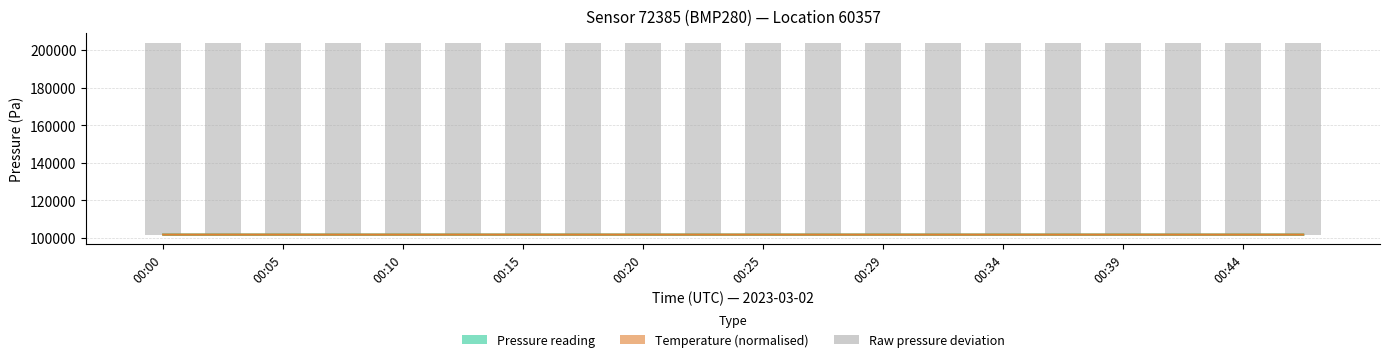

What is the value of the raw readings bar at the 12th from the left?

101877.6